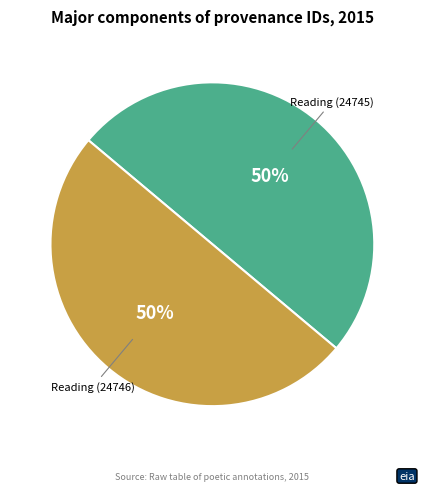

How many segments does this pie chart have?

2